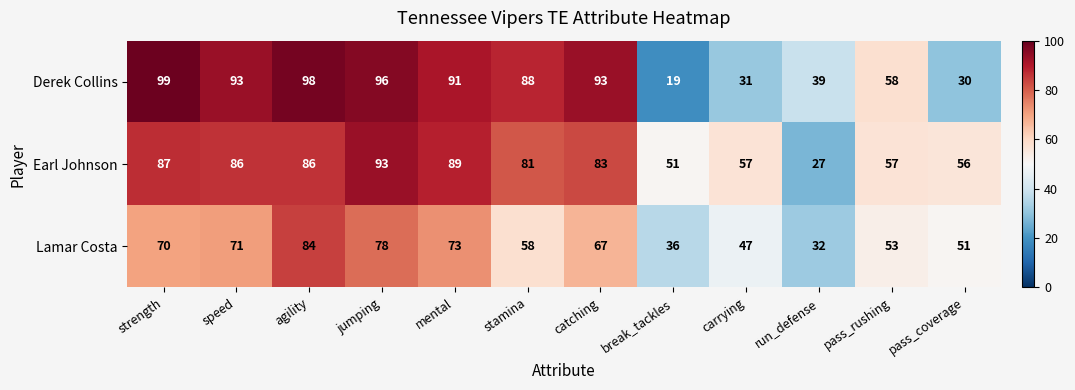

Read the Derek Collins value at mental, to the nearest 5.

90